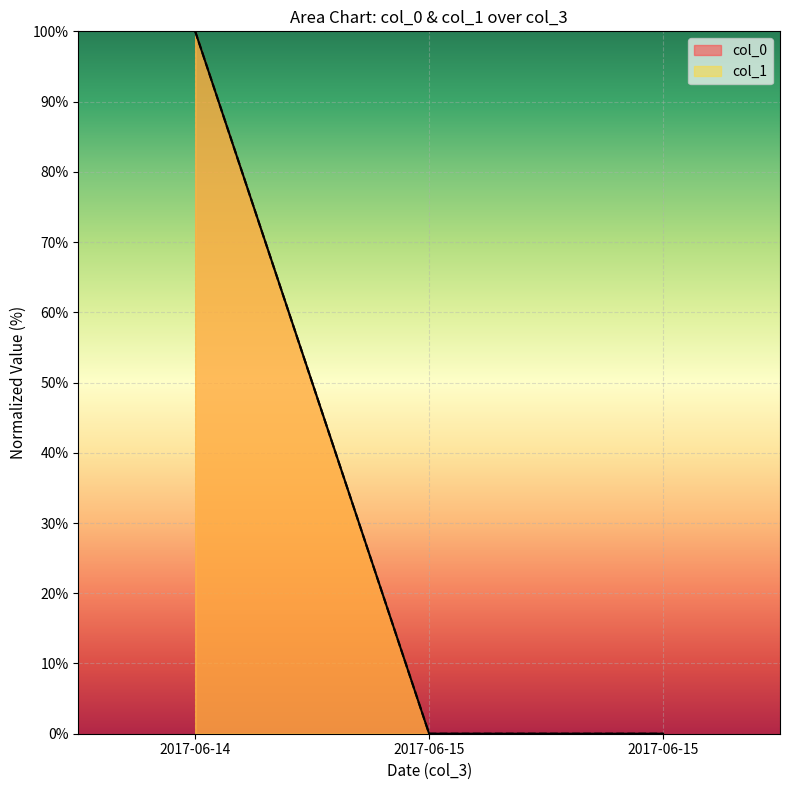

At which category does the chart reach its minimum across all series?

2017-06-15